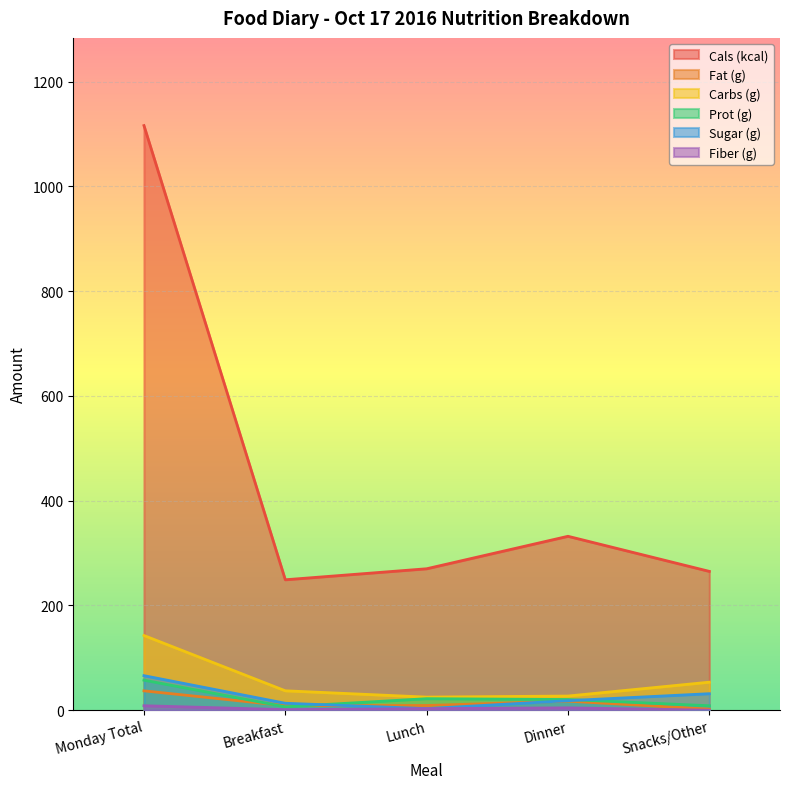

Does the chart display data point markers on the line(s)?

No